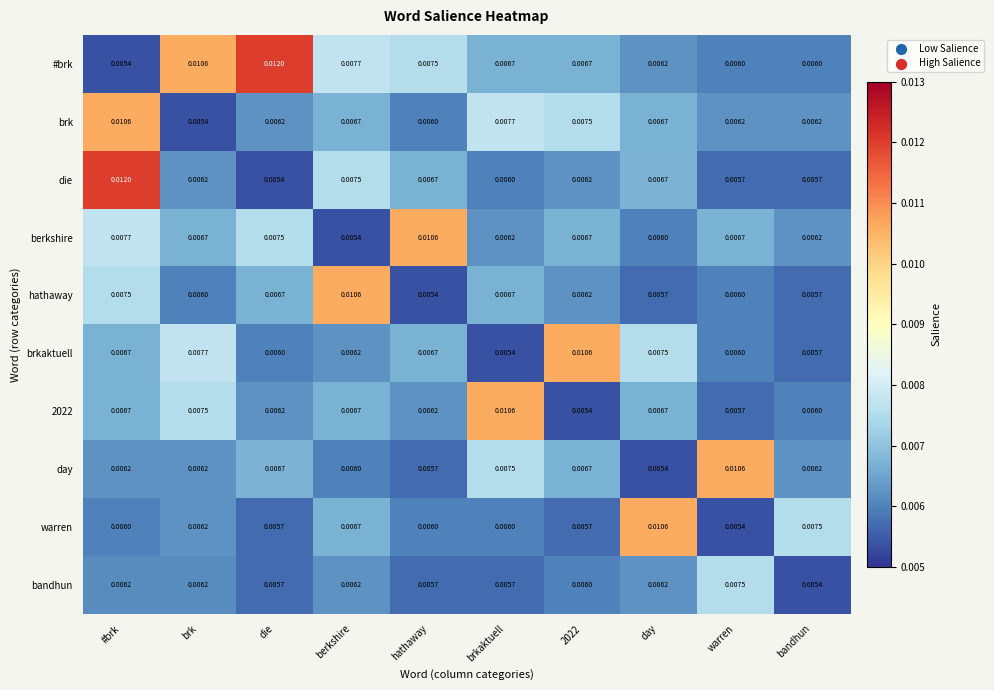

At which label is day closest to 0?

day